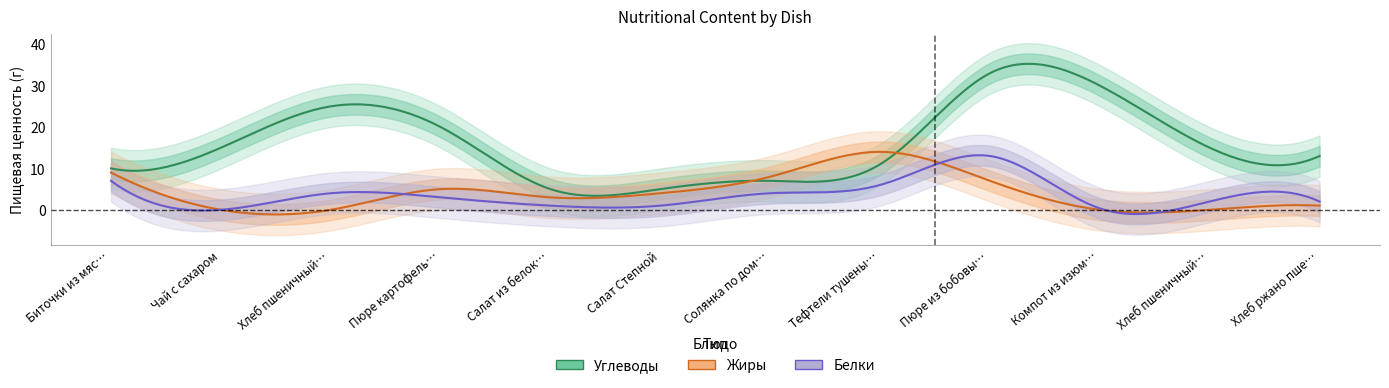

Reading right to left, list all the values displayed in this chart.

Белки: 2.0	2.0	0.3	13.0	6.0	4.0	1.0	1.0	3.0	4.0	0.0	7.0
Жиры: 1.0	0.0	0.0	7.0	14.0	8.0	4.0	3.0	5.0	0.0	0.0	9.0
Углеводы: 13.0	15.0	30.0	33.0	11.0	7.0	5.0	5.0	20.0	25.0	15.0	10.0